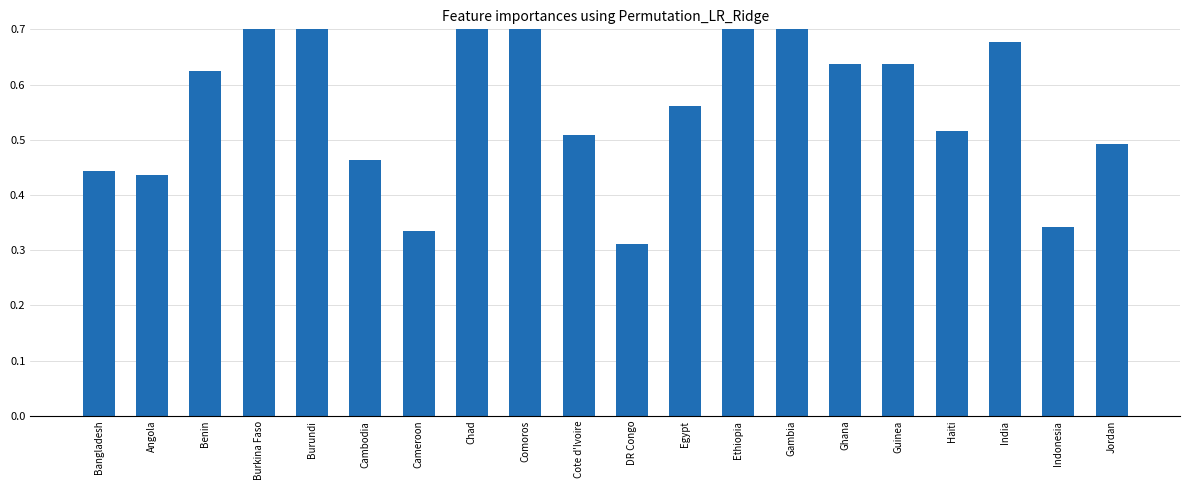

Count the number of data series in this chart.

1